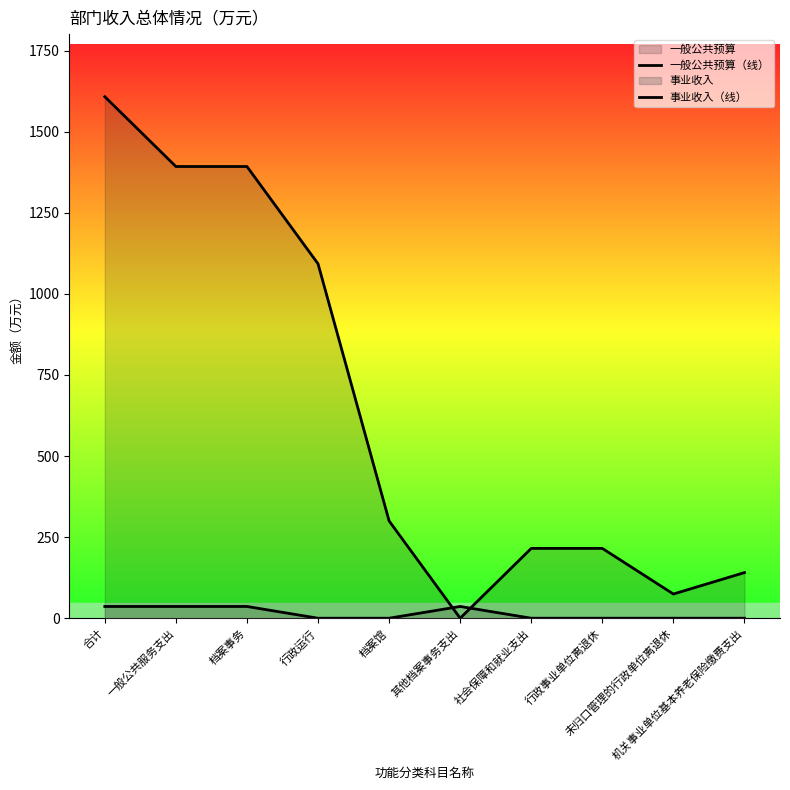

The 事业收入（线） series shows 15.4 at 行政事业单位离退休. True or false?

False